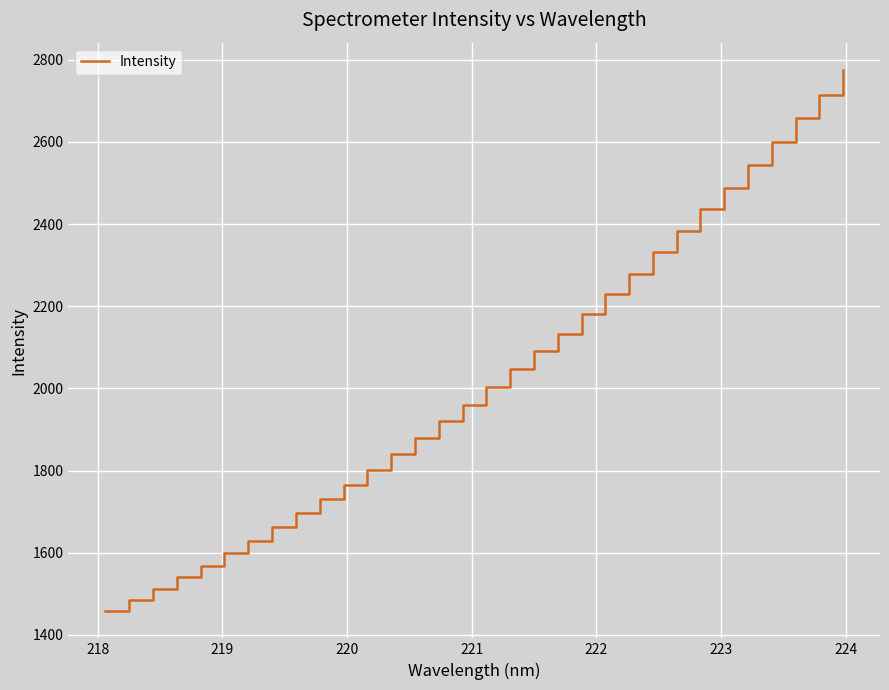

What is the minimum value shown in the chart?

1457.3